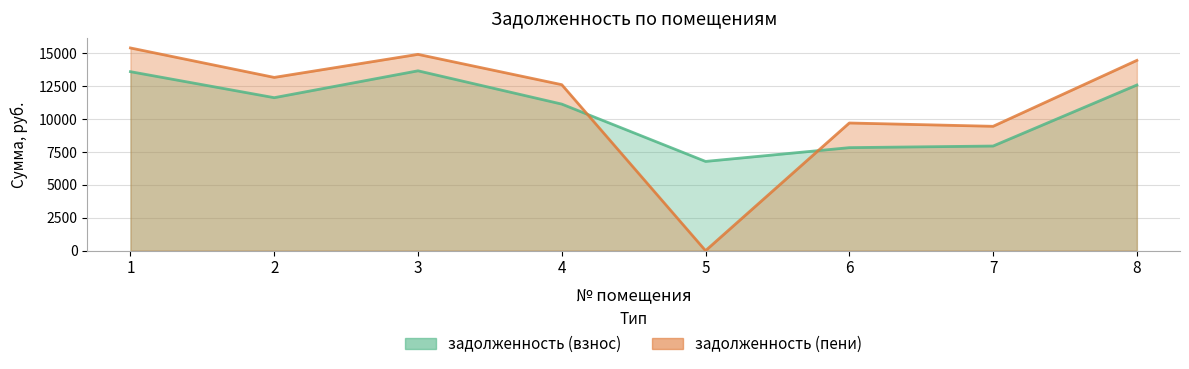

Which series has the largest total across all categories?

задолженность (пени)